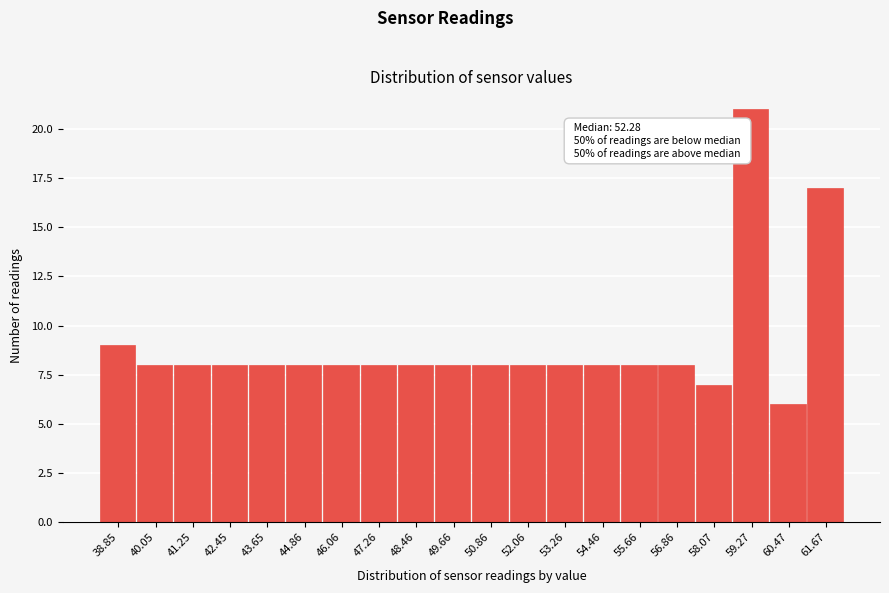

Reading left to right, what are all the values shown in this chart?

9	8	8	8	8	8	8	8	8	8	8	8	8	8	8	8	7	21	6	17